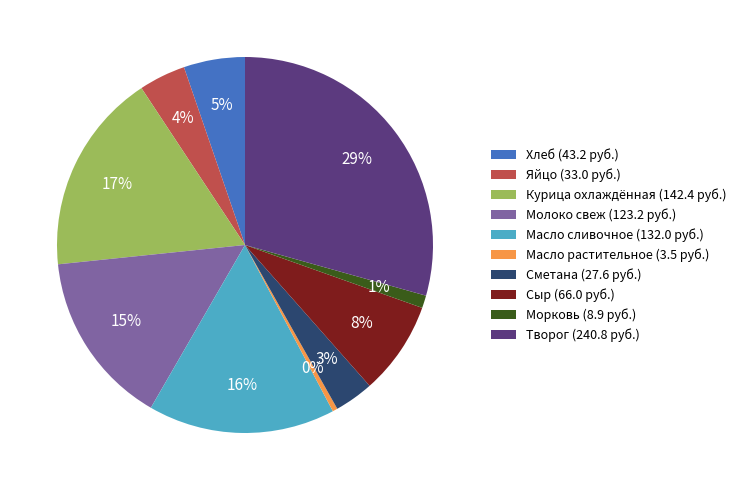

Approximately how many times larger is the value at Хлеб compared to Творог?

0.2